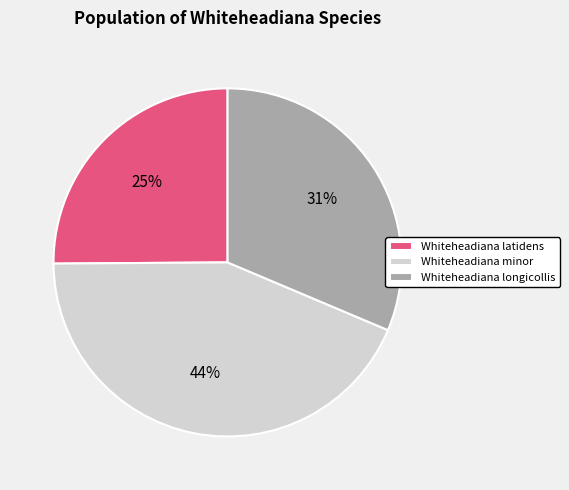

Does Whiteheadiana longicollis account for over 50% of the chart?

No